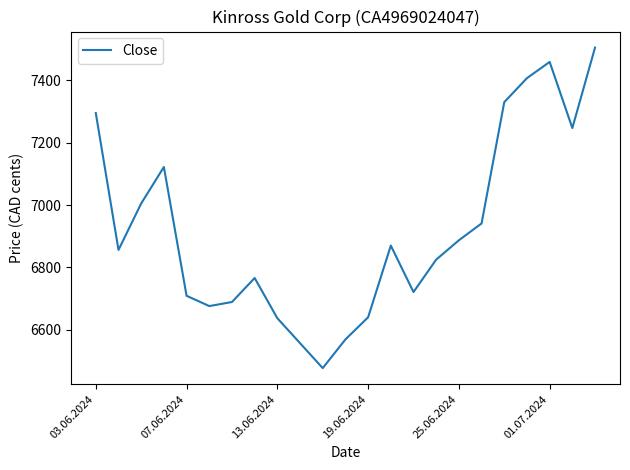

What is the difference between the maximum and minimum values?

1028